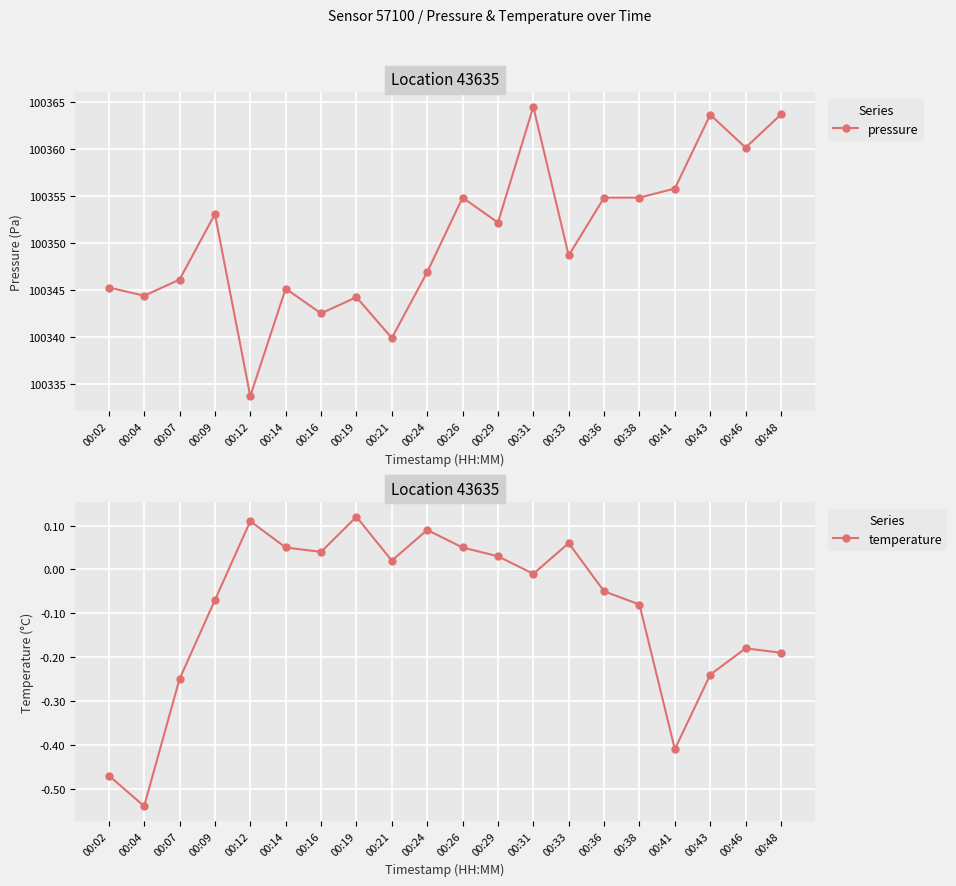

Read the temperature value at 00:48.

-0.2